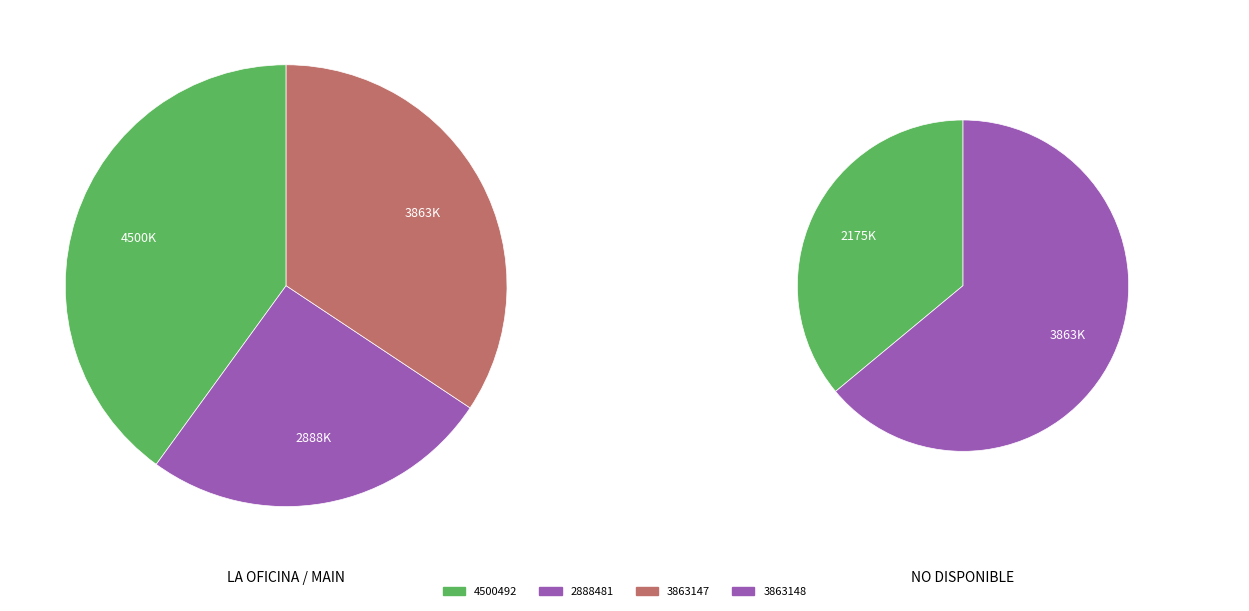

The 340D457259DD21193370461DC8BC747F slice represents 5% of the pie. True or false?

False